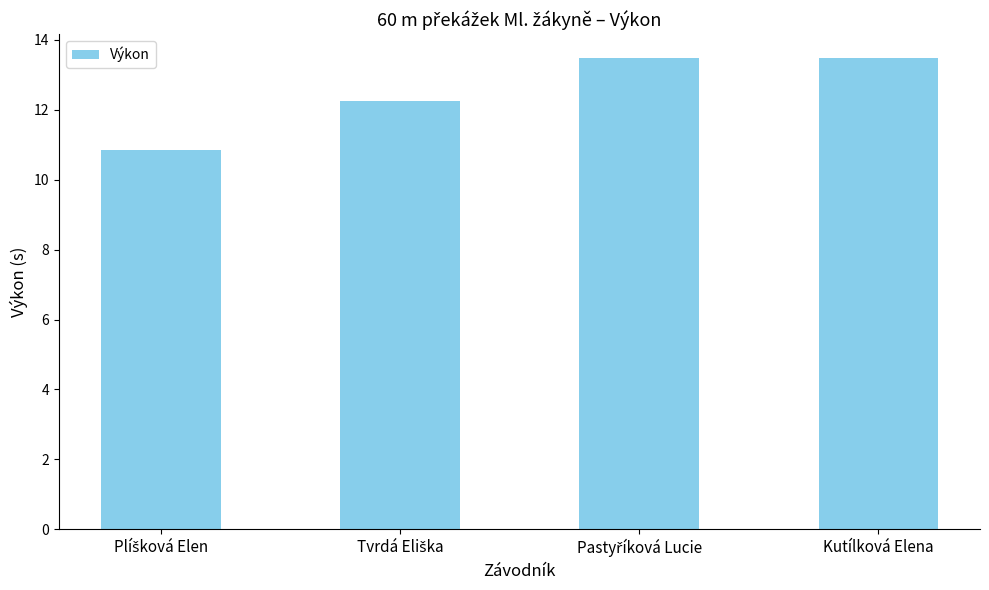

The chart shows a value of 23.1 at Kutílková Elena. True or false?

False